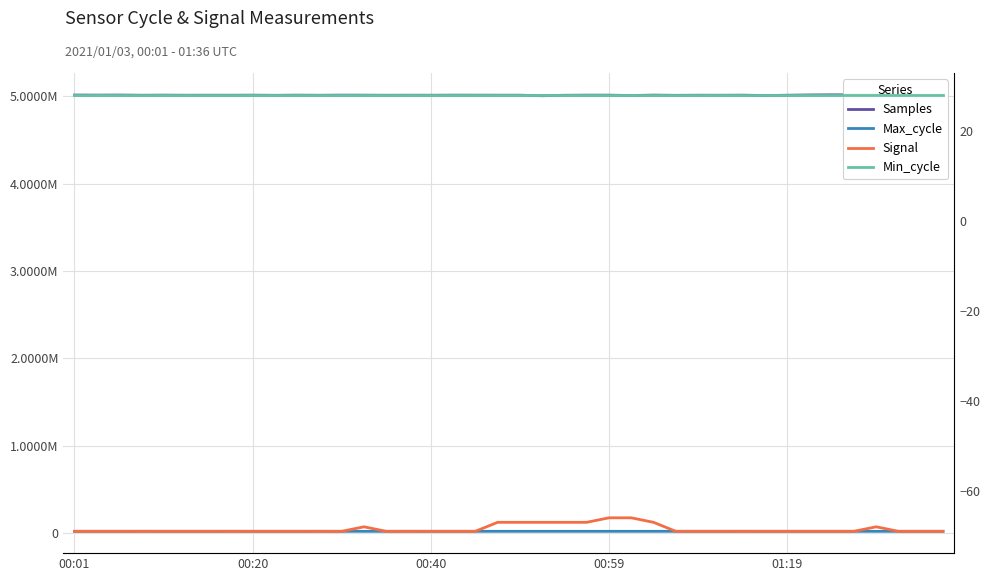

Is the value of Signal at 18 greater than the value of Max_cycle at 35?

No